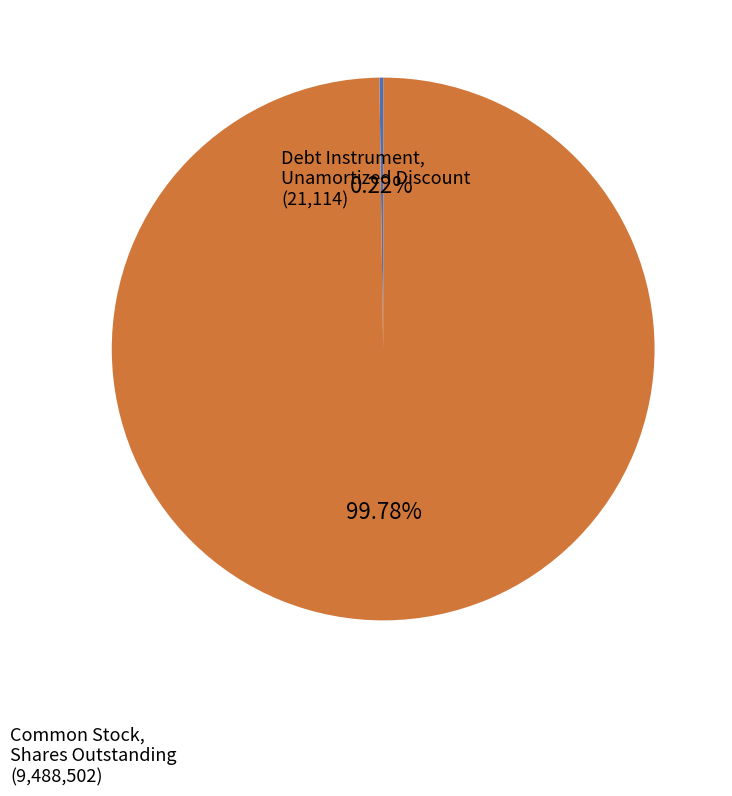

Does any single category account for the majority?

Yes